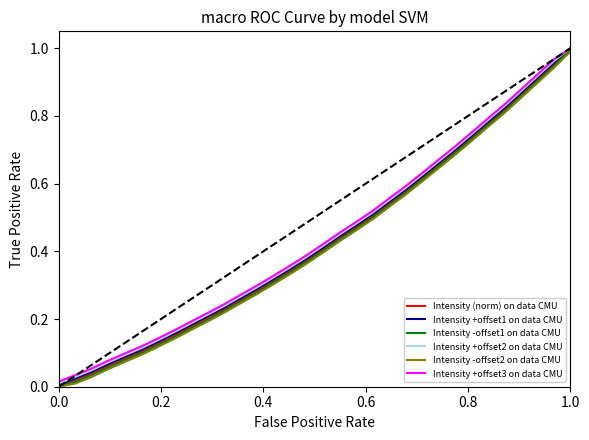

Which series has the largest range (max minus min)?

Intensity (norm) on data CMU